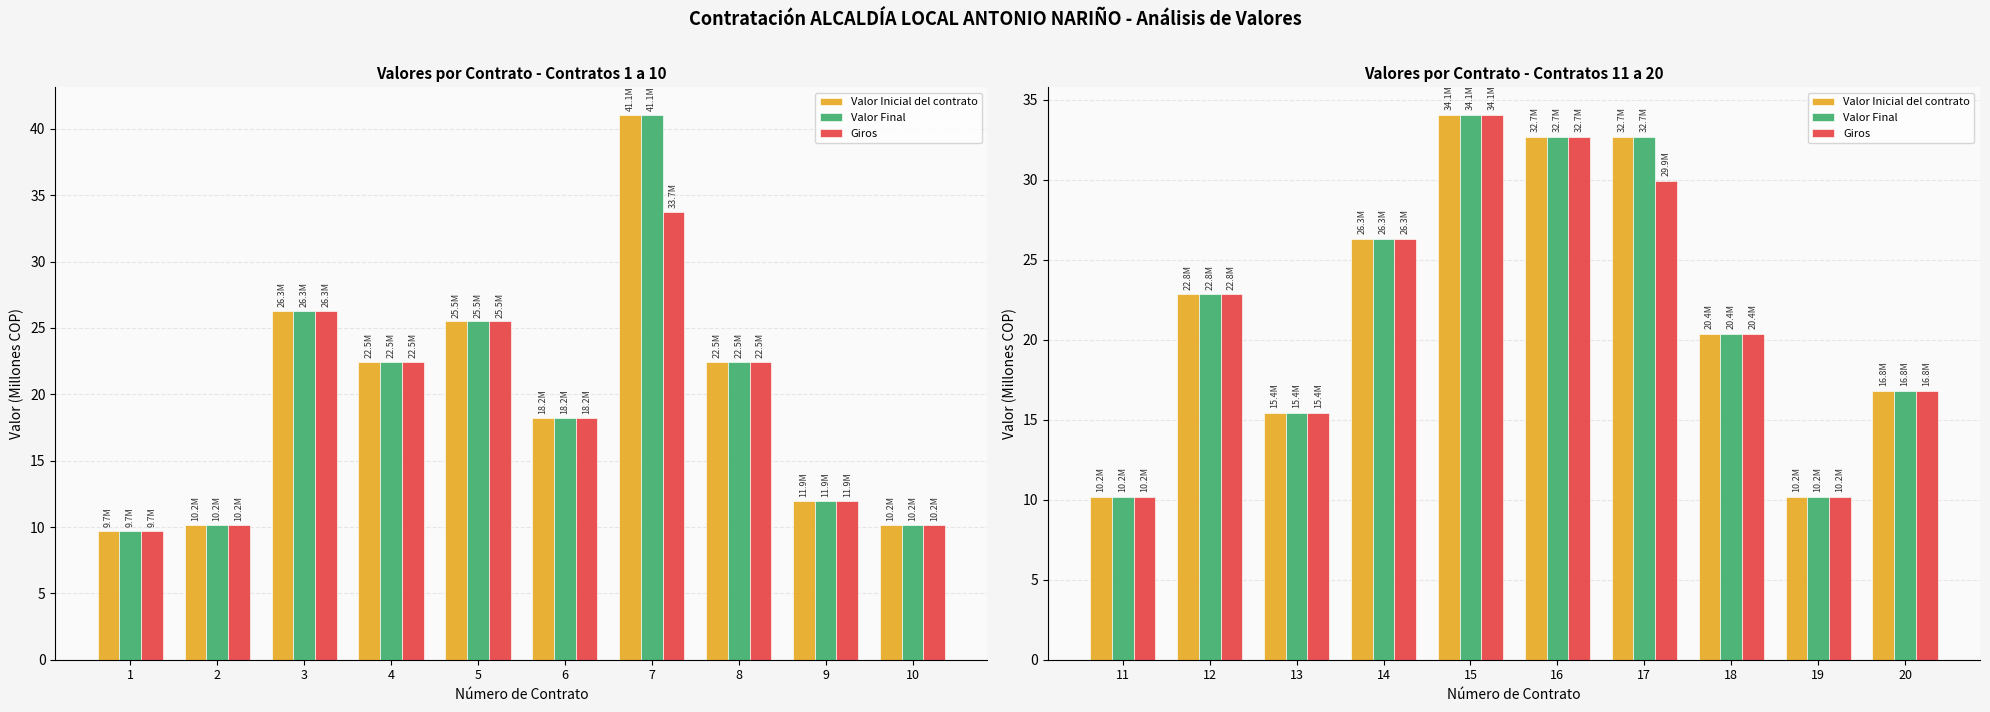

How many distinct data groups are displayed?

3